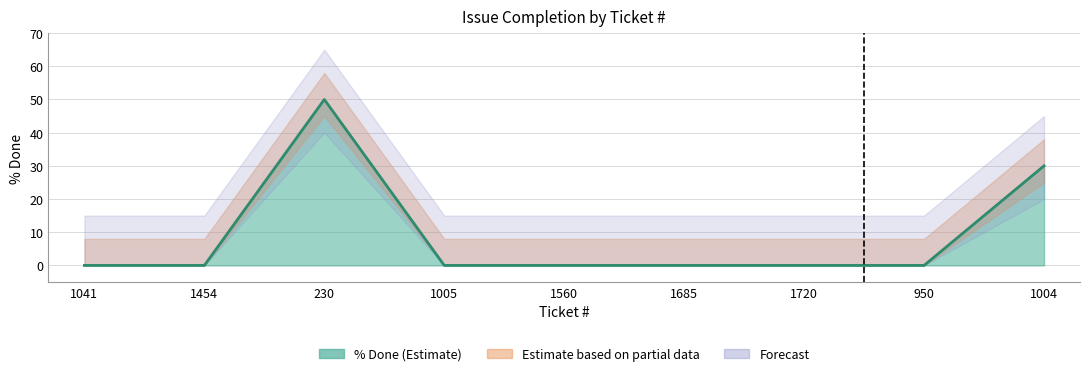

Which has a higher value, 1454 or 1004?

1004